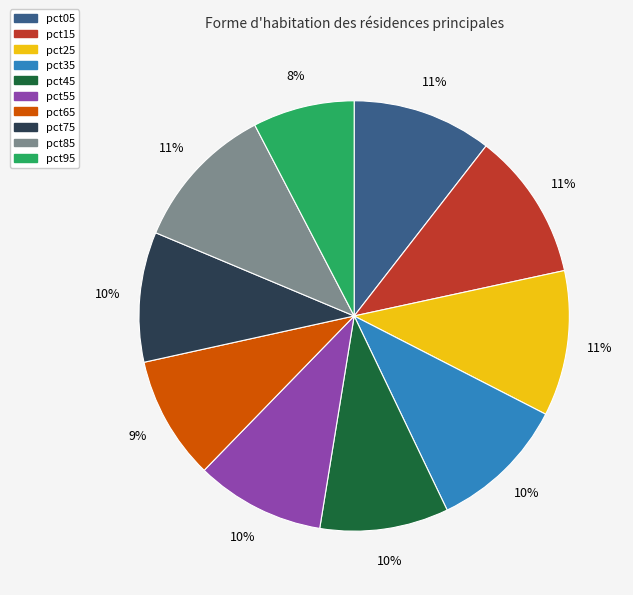

Count the number of slices in the pie.

10